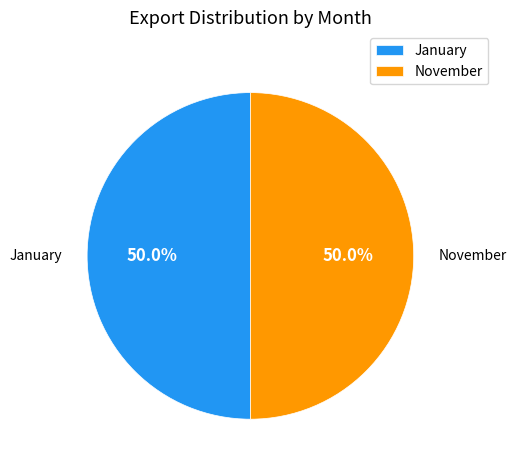

Is it true that November is 50% of the pie?

True